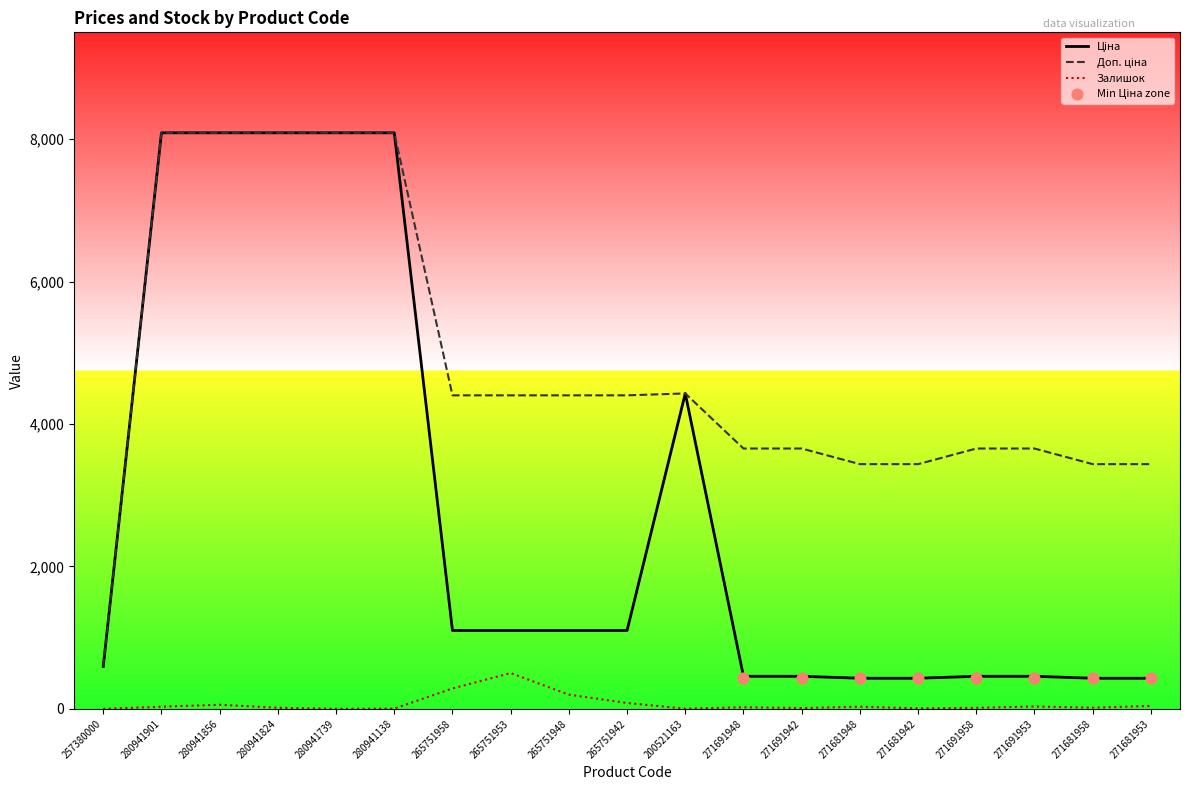

What are all the series names shown in the legend?

Ціна, Доп. ціна, Залишок